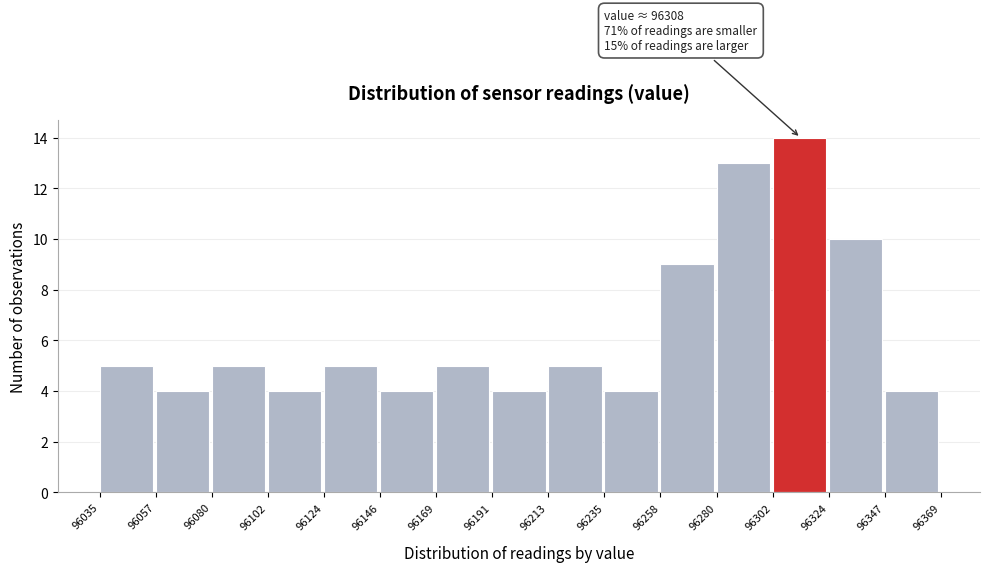

Over which range of the x-axis is the bar tallest?

96302 to 96324